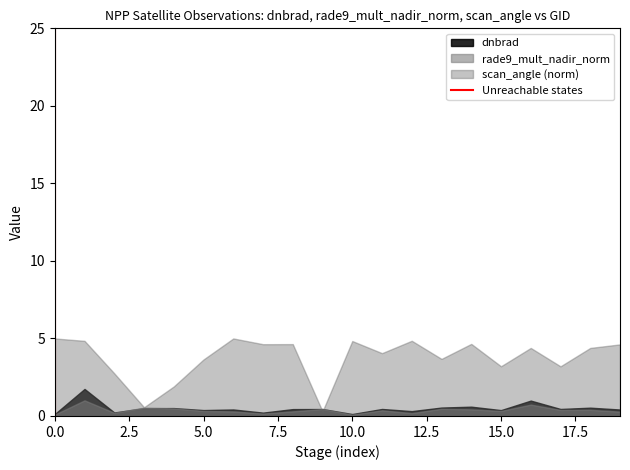

Which series has the largest total across all categories?

scan_angle (norm)